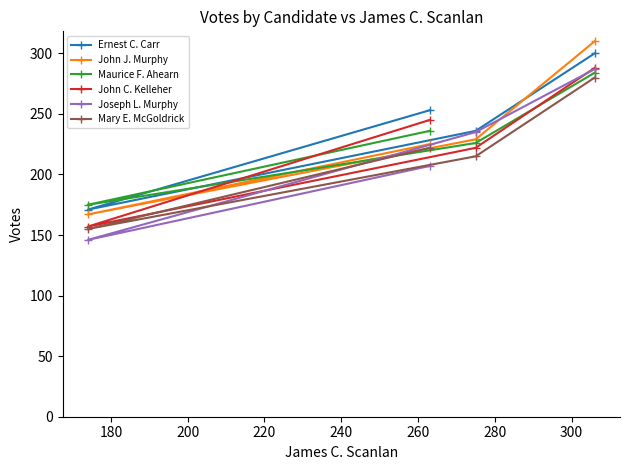

Which series has the largest range (max minus min)?

John J. Murphy